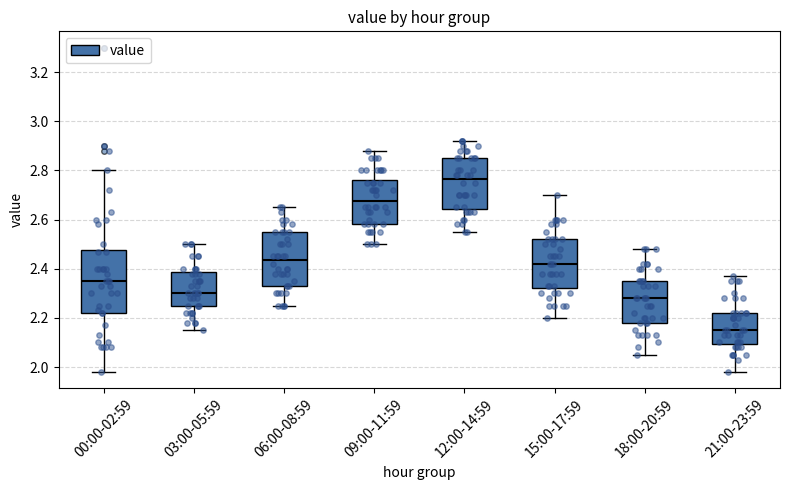

Where does the lower whisker of the box for 12:00-14:59 end on the y-axis? The values are not printed on the chart, so give them approximately, as read against the axis.

2.56